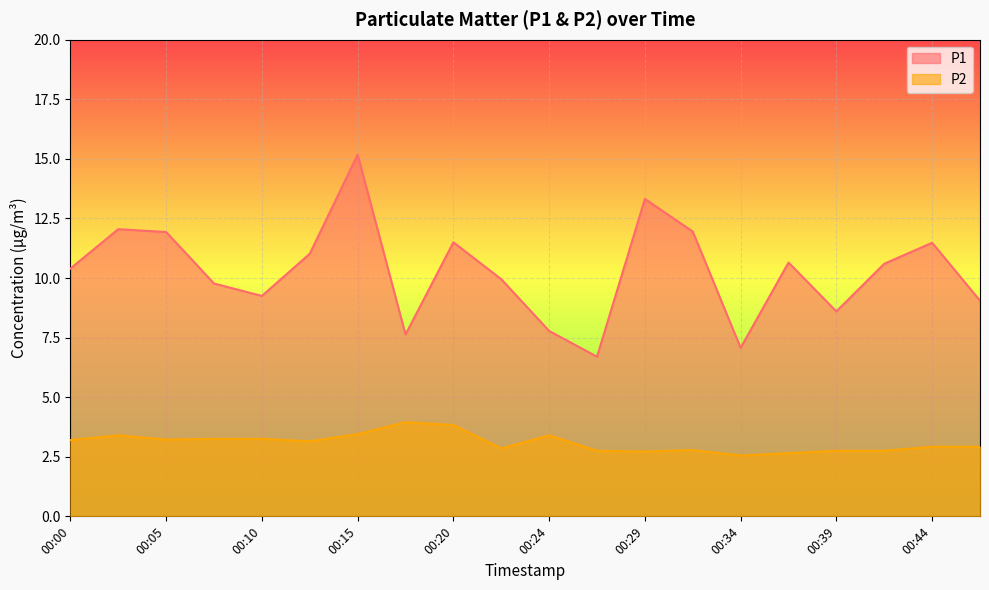

How many values in the P1 series exceed 10?

11